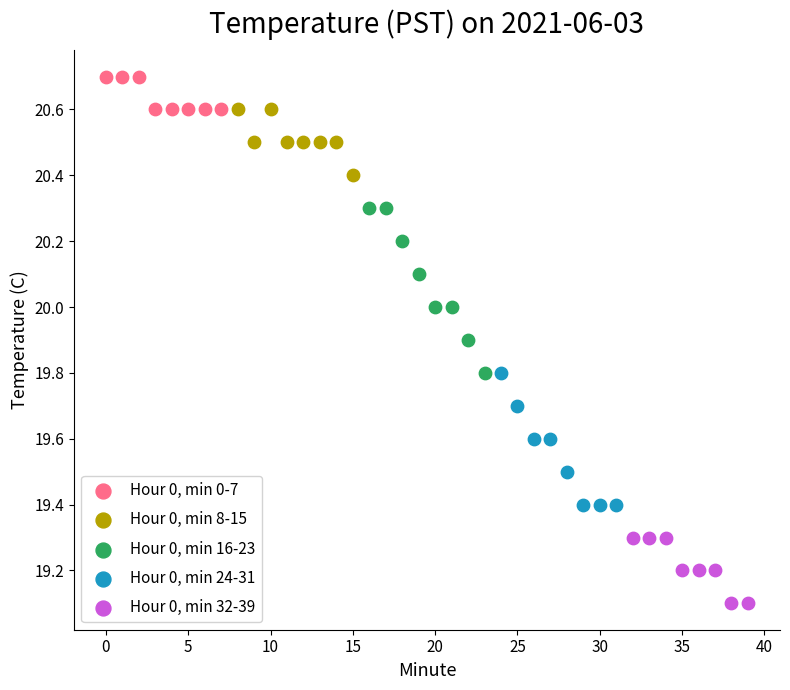

Which series has the widest spread of Y values?

Hour 0, min 16-23